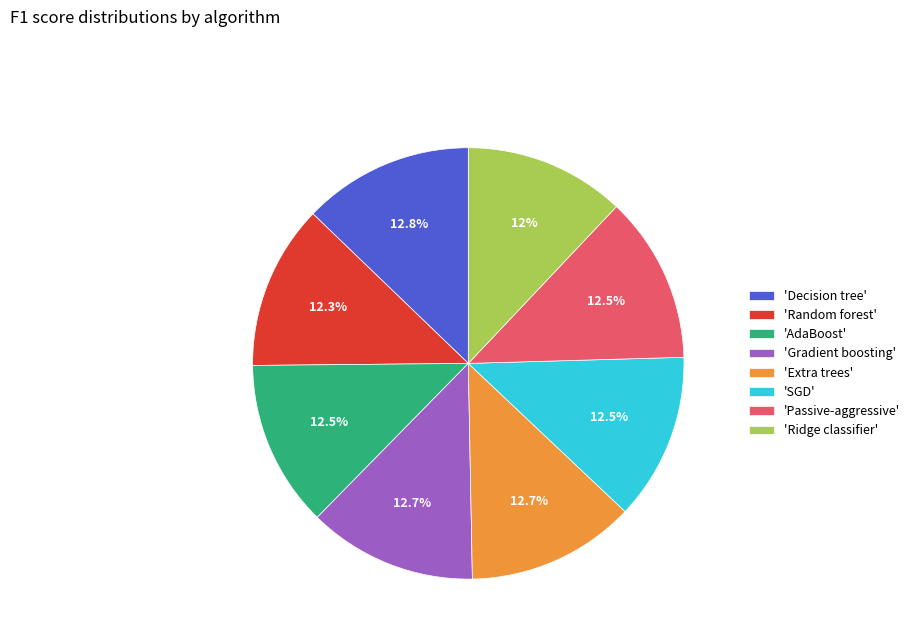

Does any single category account for the majority?

No